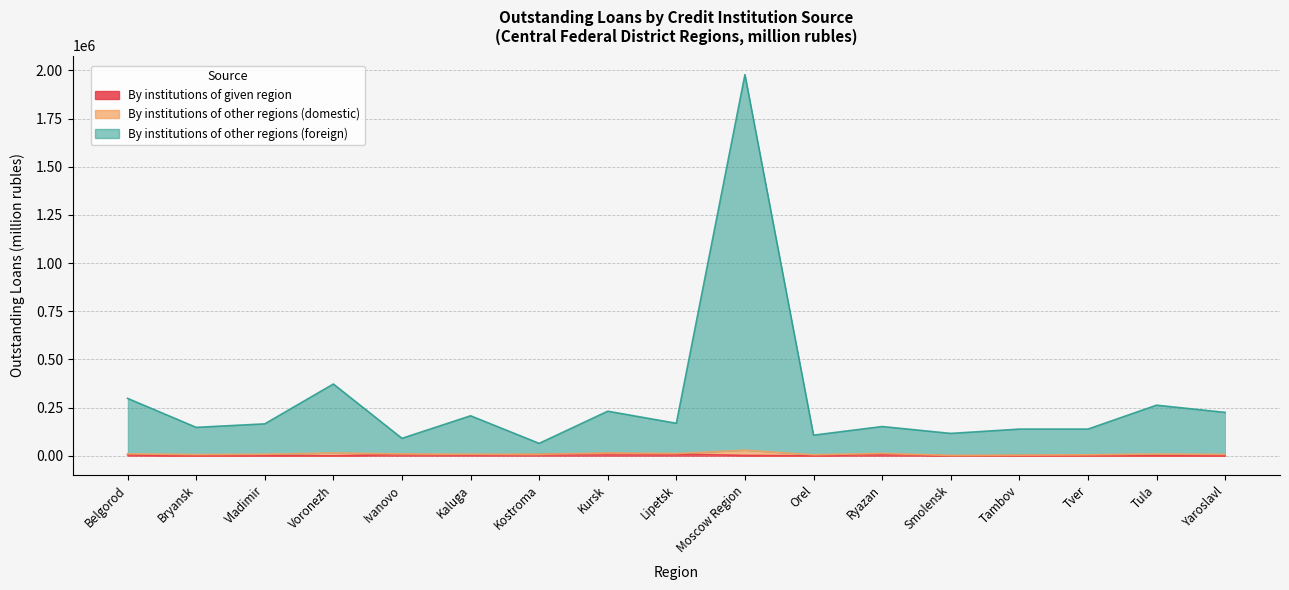

How many interior local peaks does the By institutions of other regions (foreign) series have?

6